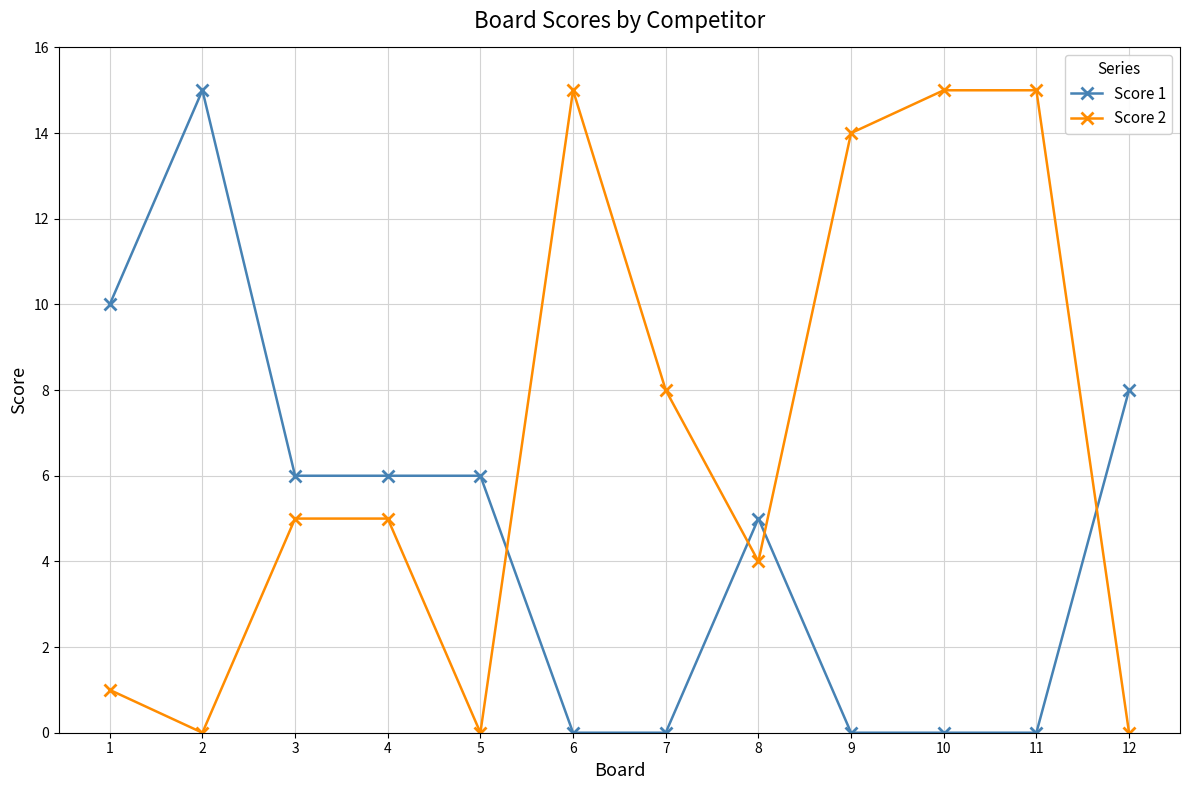

Reading left to right, list all the values displayed in this chart.

Score 1: 1=10	2=15	3=6	4=6	5=6	6=0	7=0	8=5	9=0	10=0	11=0	12=8
Score 2: 1=1	2=0	3=5	4=5	5=0	6=15	7=8	8=4	9=14	10=15	11=15	12=0